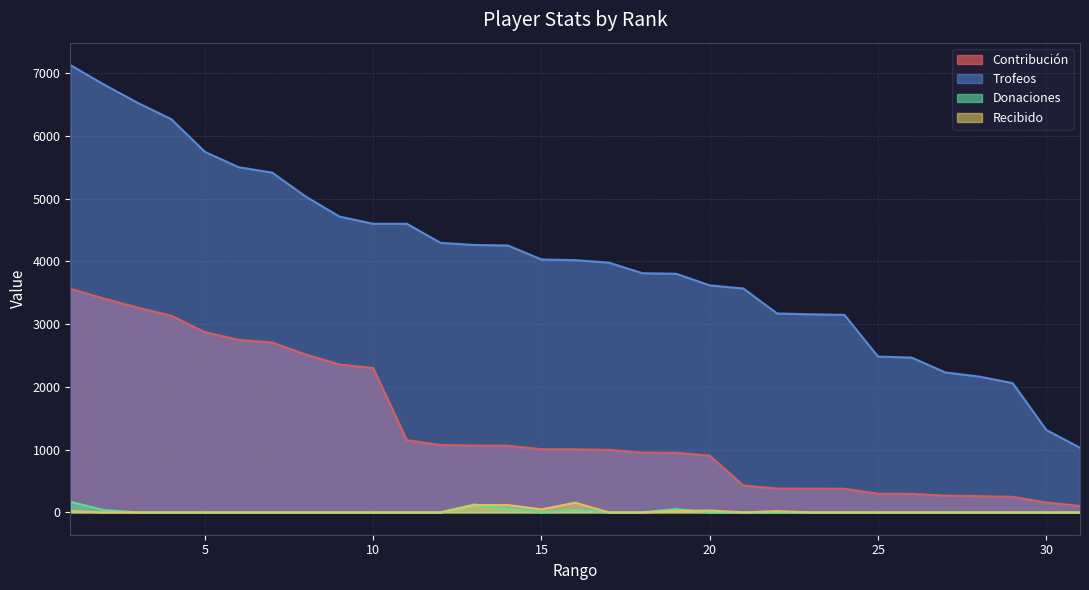

What is the value of the Donaciones point at the 14th from the left?

60